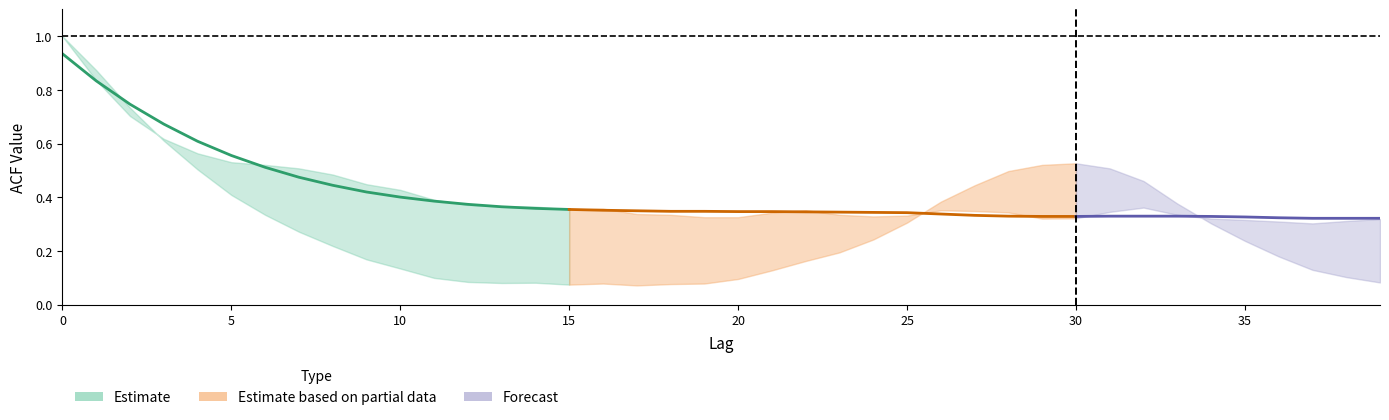

Which category has the lowest value in the acf_li series?

17